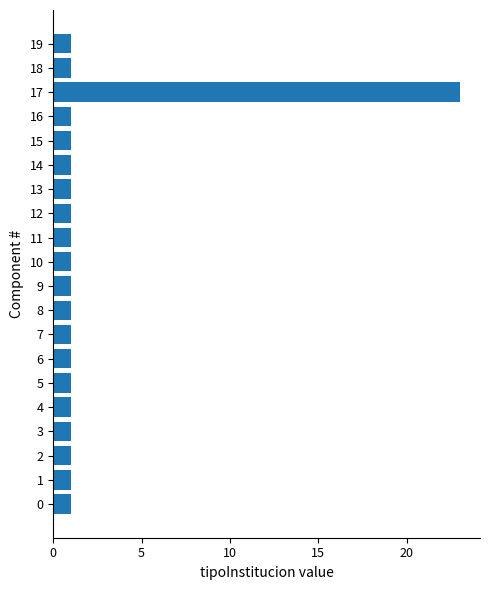

True or false: the data shows 1 at 11.

True